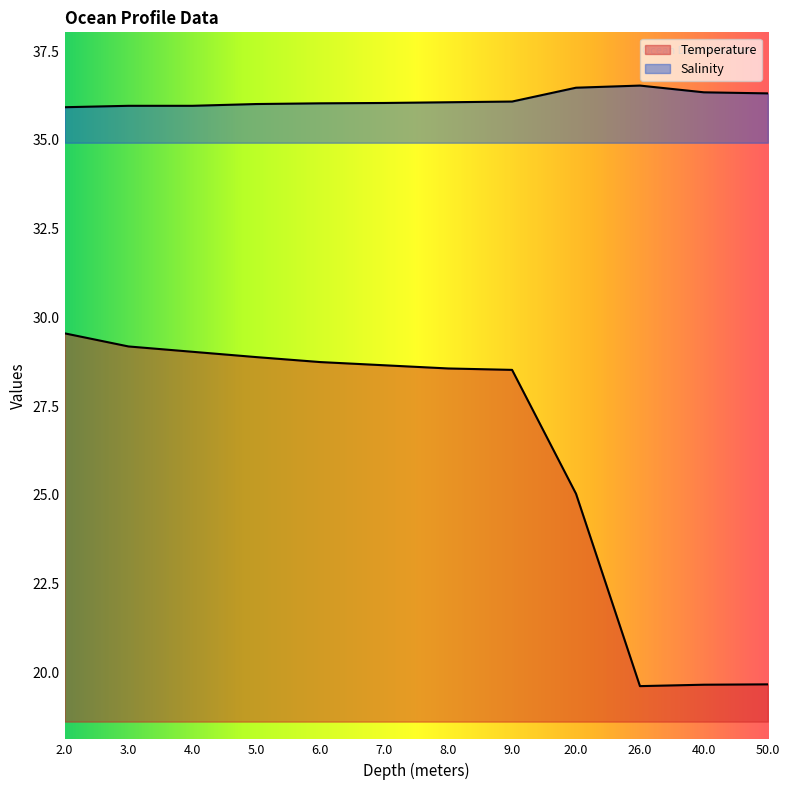

How many interior local peaks does the Salinity series have?

1